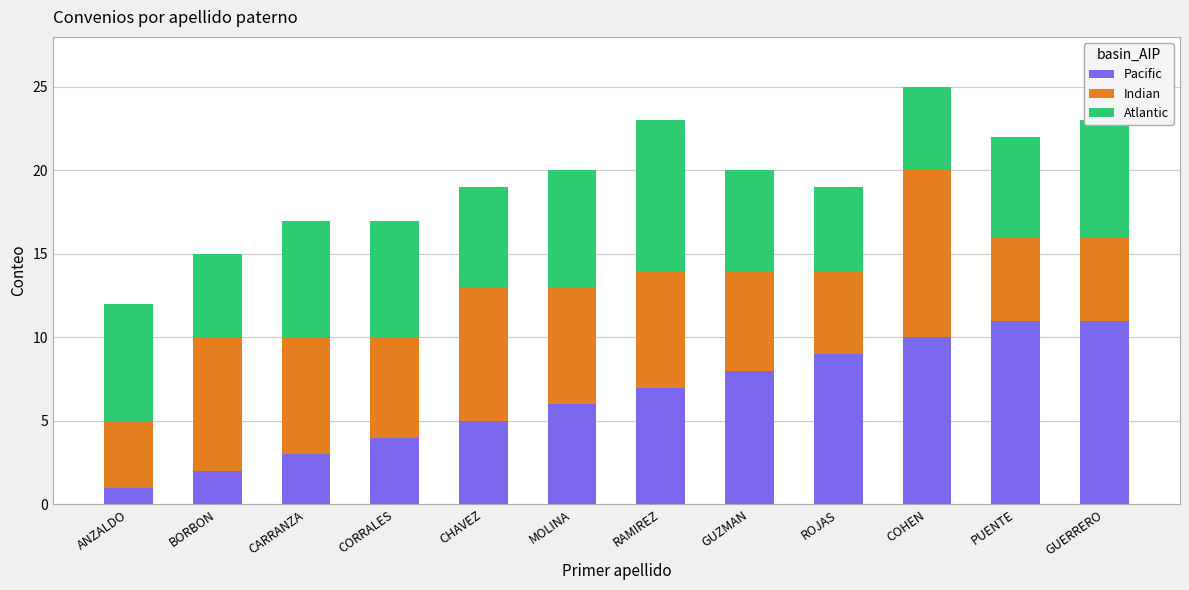

At which category is the sum across all series the highest?

COHEN